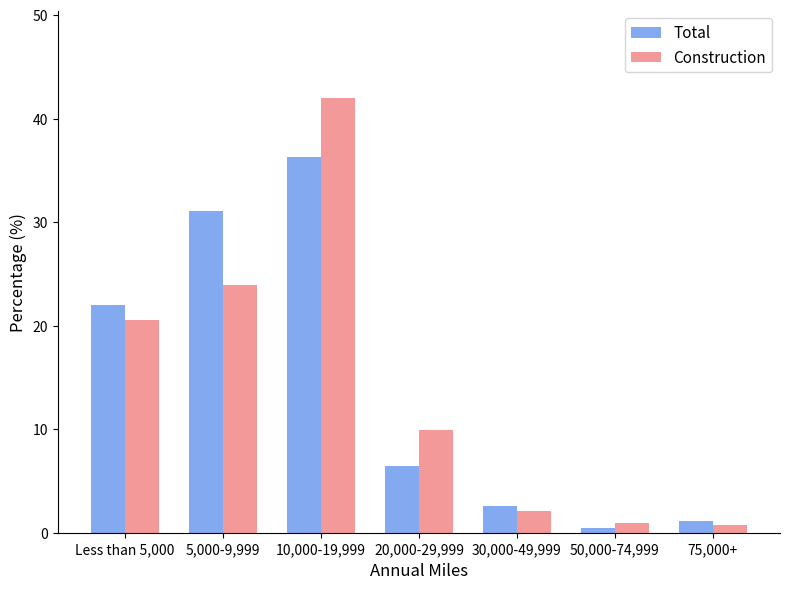

What is the difference between the Total values at 30,000-49,999 and 10,000-19,999?

33.7